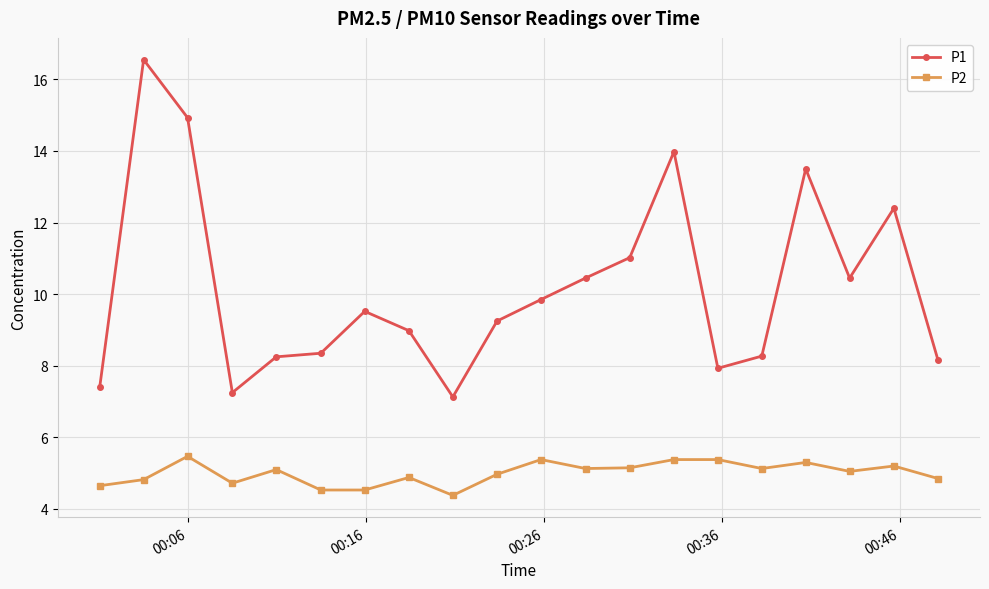

What is the value of the P2 point at the 19th from the left?

5.2